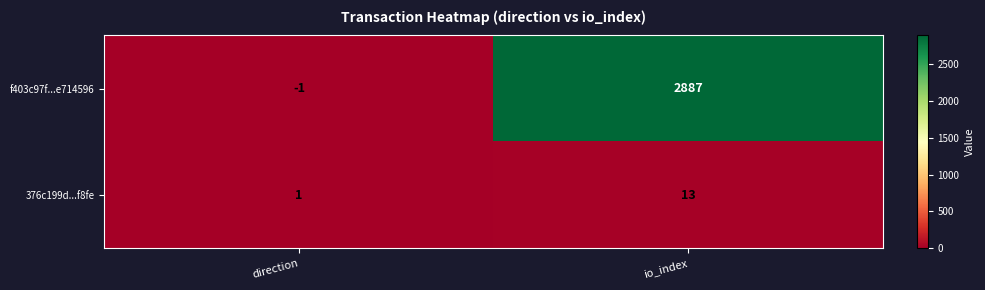

Rank the series by their average value, from lowest to highest.

376c199d...f8fe, f403c97f...e714596